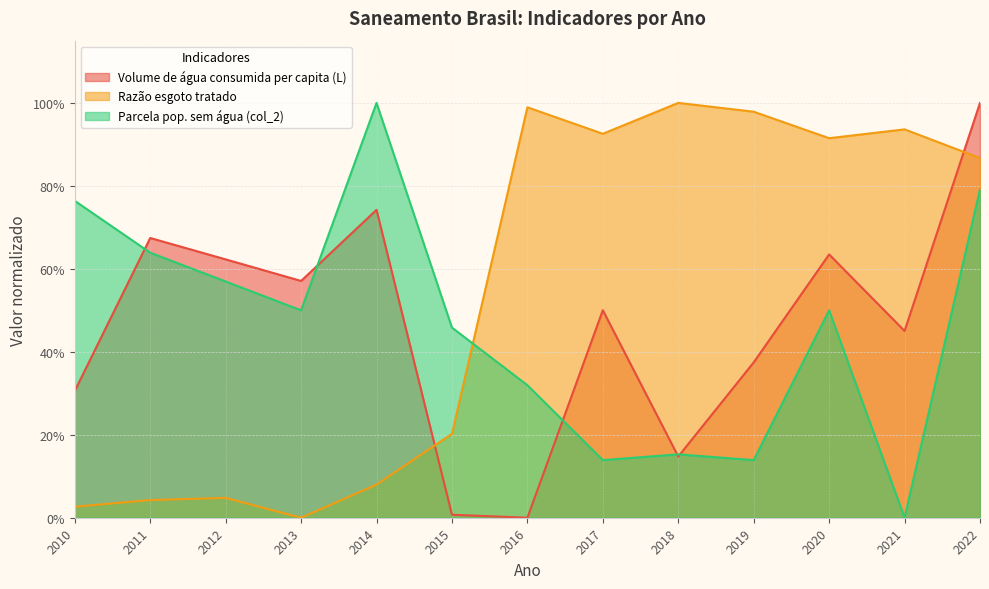

At which category is the sum across all series the highest?

2022